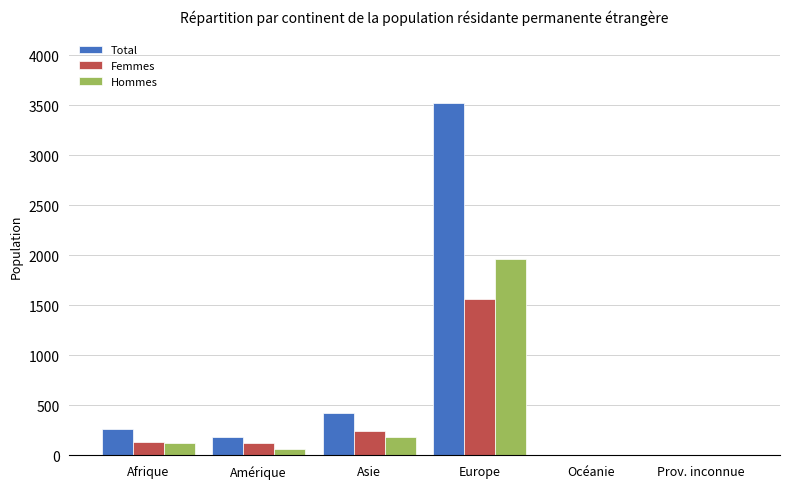

Which label corresponds to the largest value in the chart?

Europe